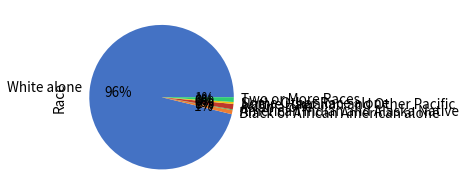

Does White alone represent more than half of the total?

Yes